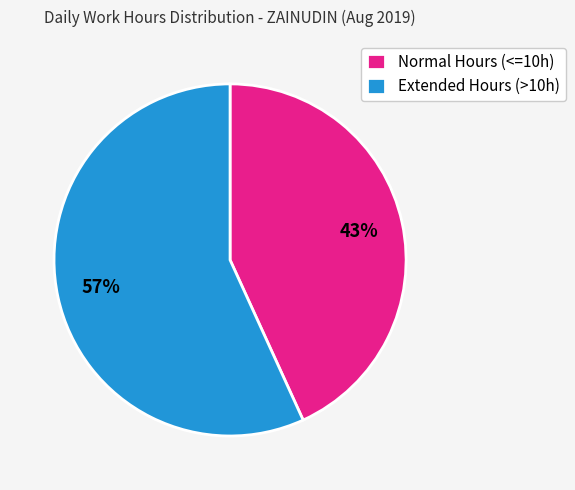

To the nearest percent, what portion does Extended Hours (>10h) represent?

57%